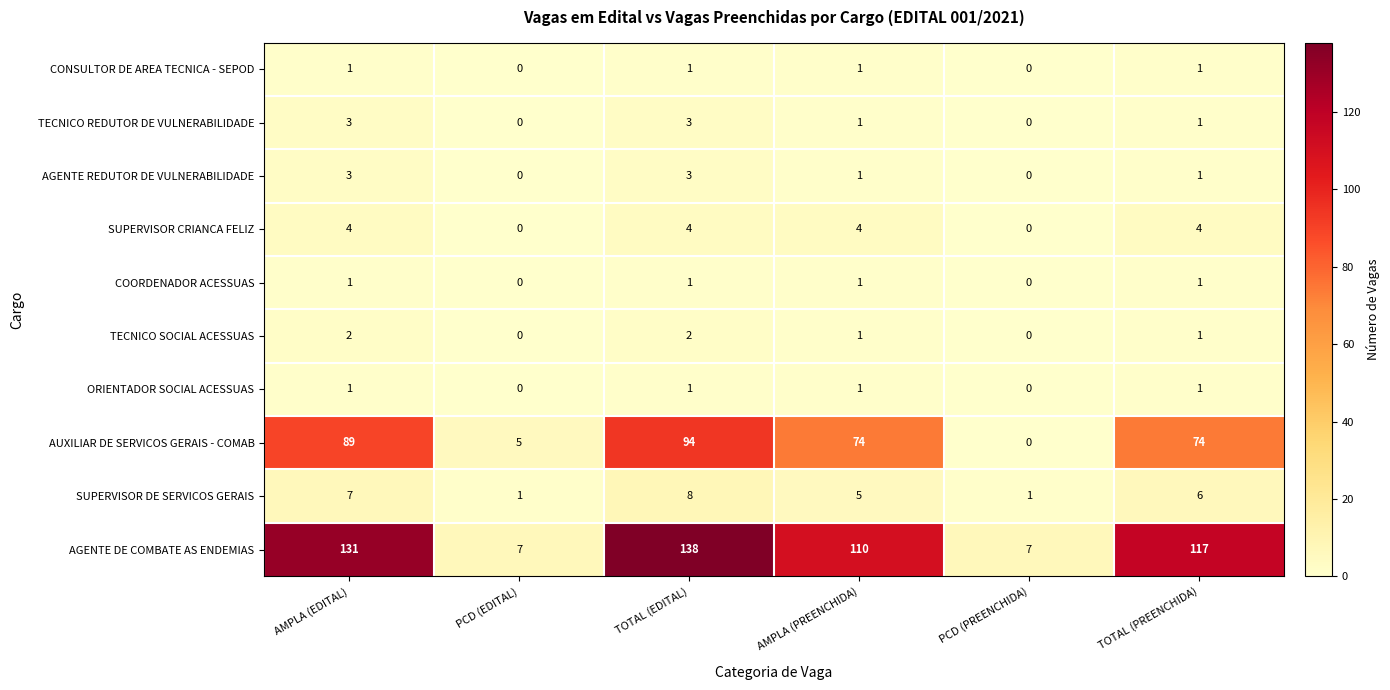

What is the difference between the maximum and minimum values in the AUXILIAR DE SERVICOS GERAIS - COMAB series?

94